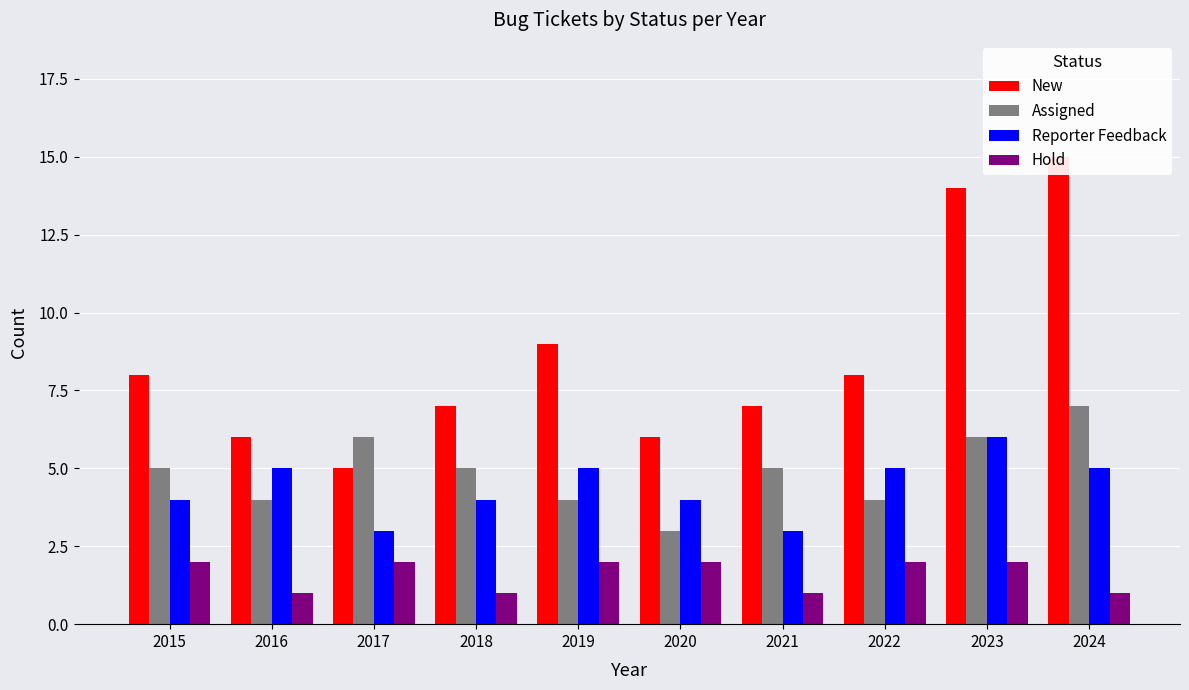

Is the value of Assigned at 2017 greater than the value of Reporter Feedback at 2018?

Yes